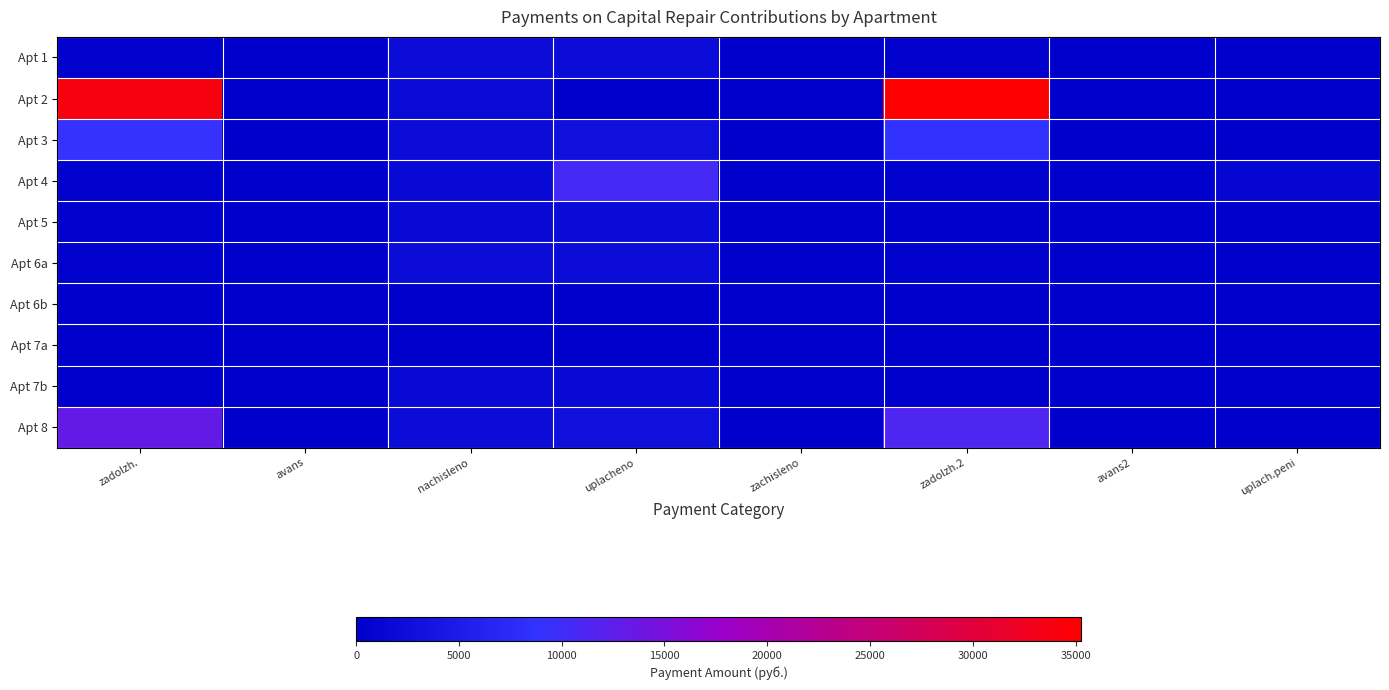

Count the number of data series in this chart.

10